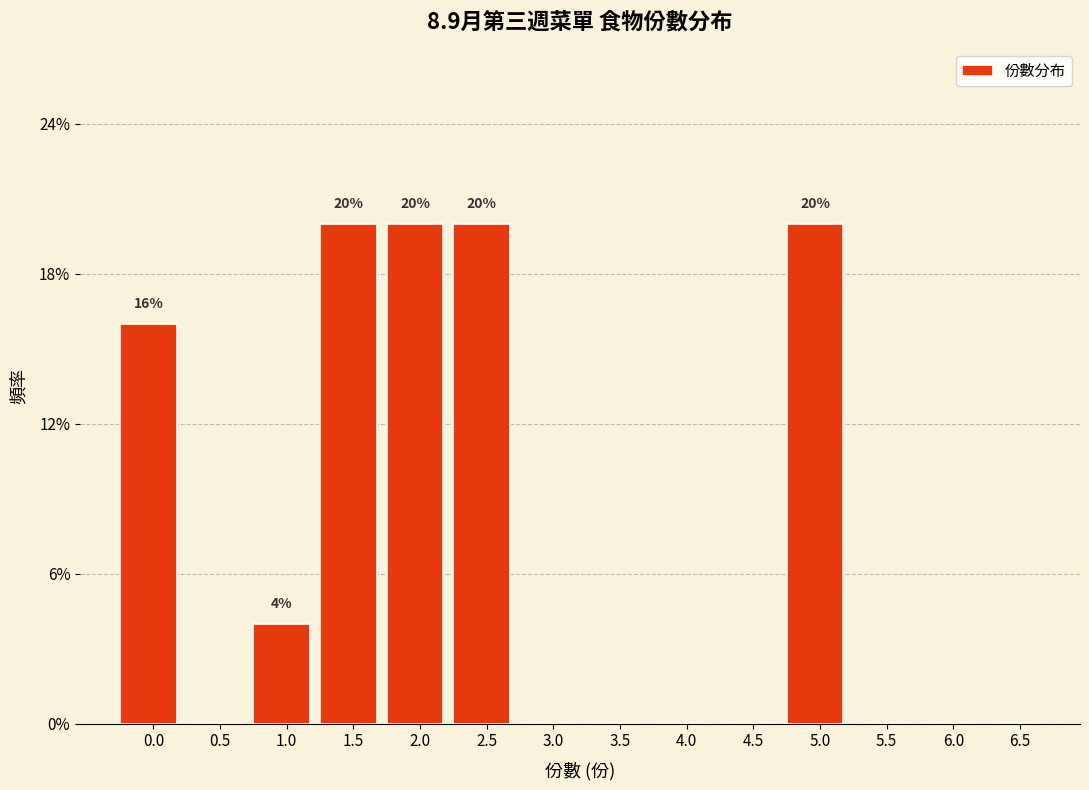

Are the bars horizontal?

No